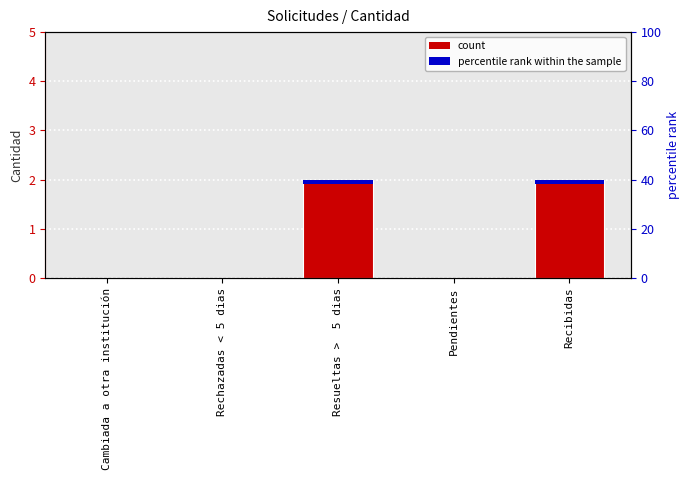

What is the value of the 3rd bar from the left?

2